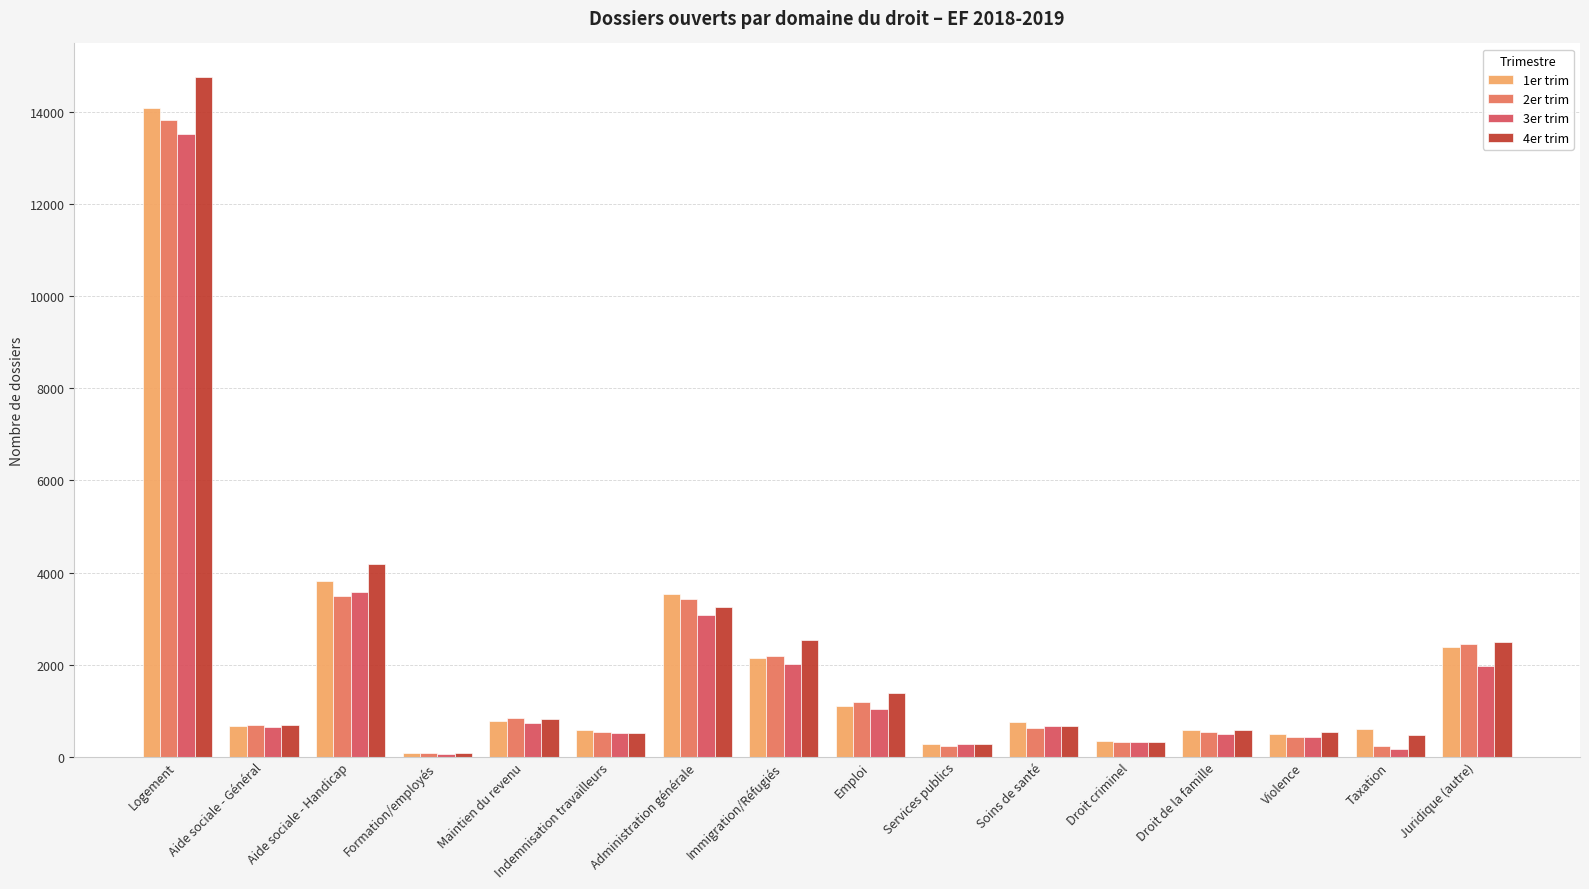

Rank the series by their average value, from lowest to highest.

3er trim, 2er trim, 1er trim, 4er trim